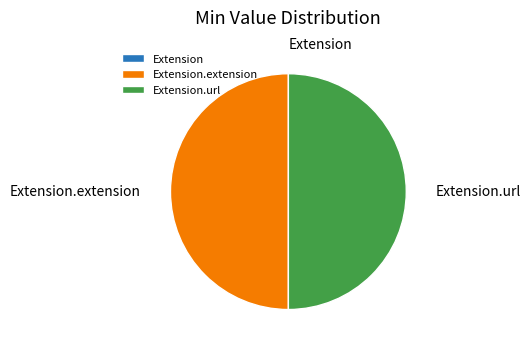

To the nearest percent, what is the combined percentage of Extension and Extension.url?

50%